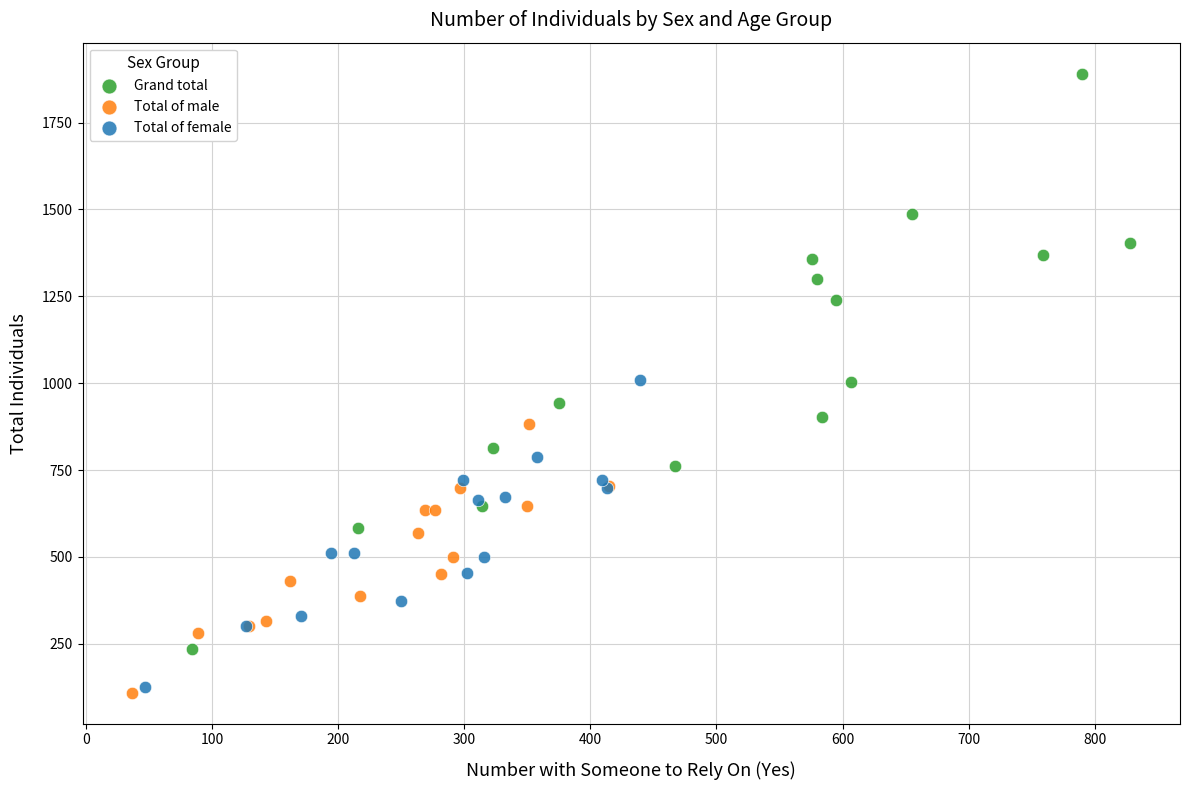

Which series reaches the maximum Y coordinate?

Grand total